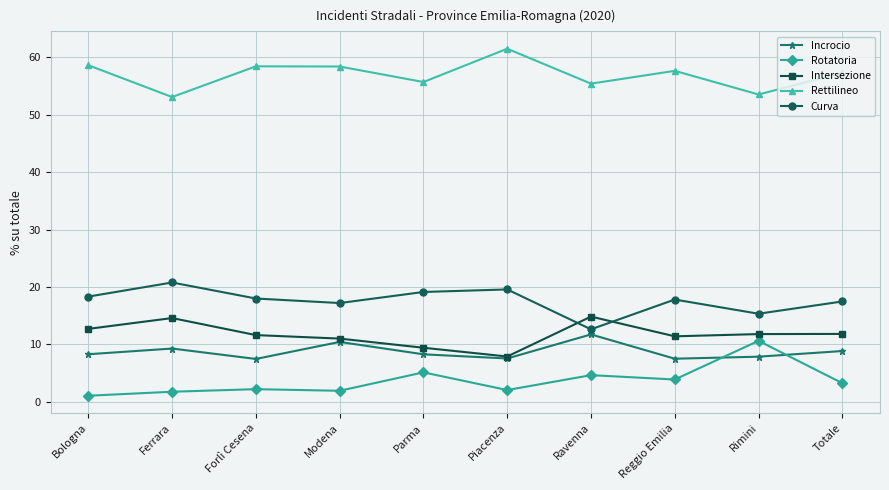

What is the maximum value for Curva?

20.8